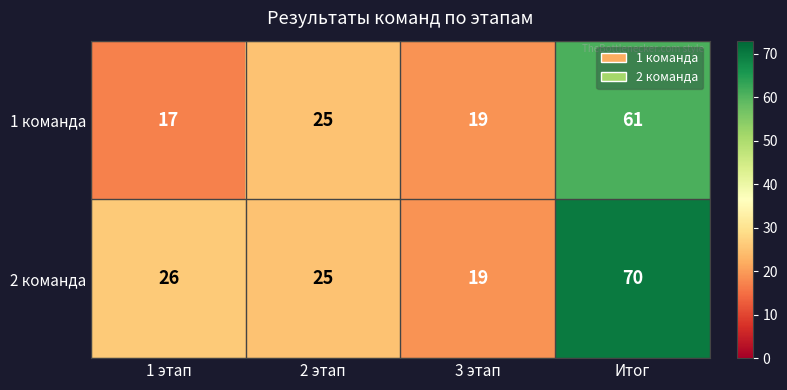

At which label does 2 команда reach its minimum?

3 этап